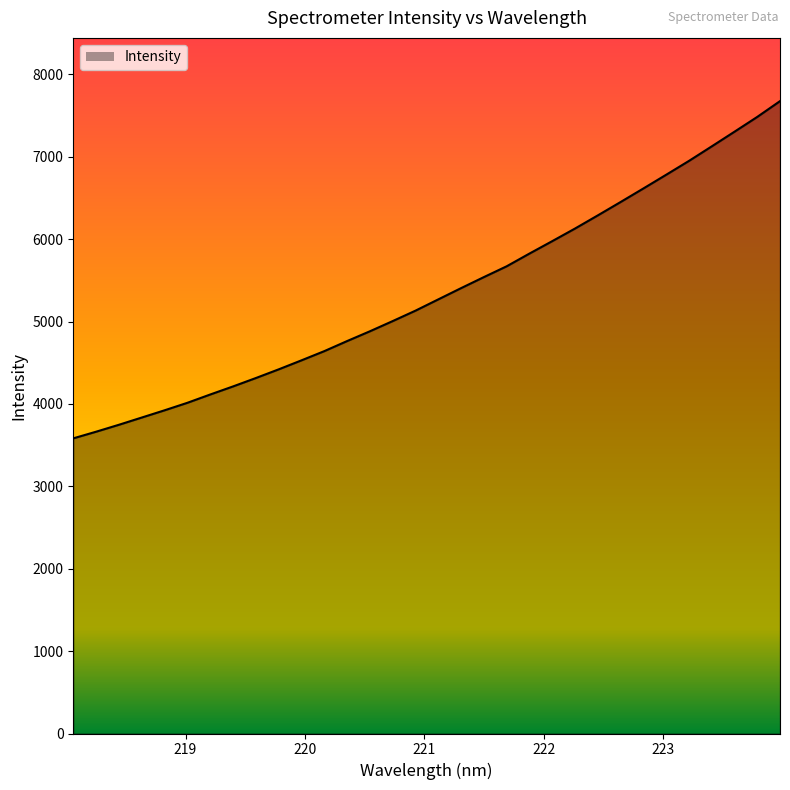

True or false: there are more than 1 points higher than both neighbors.

False